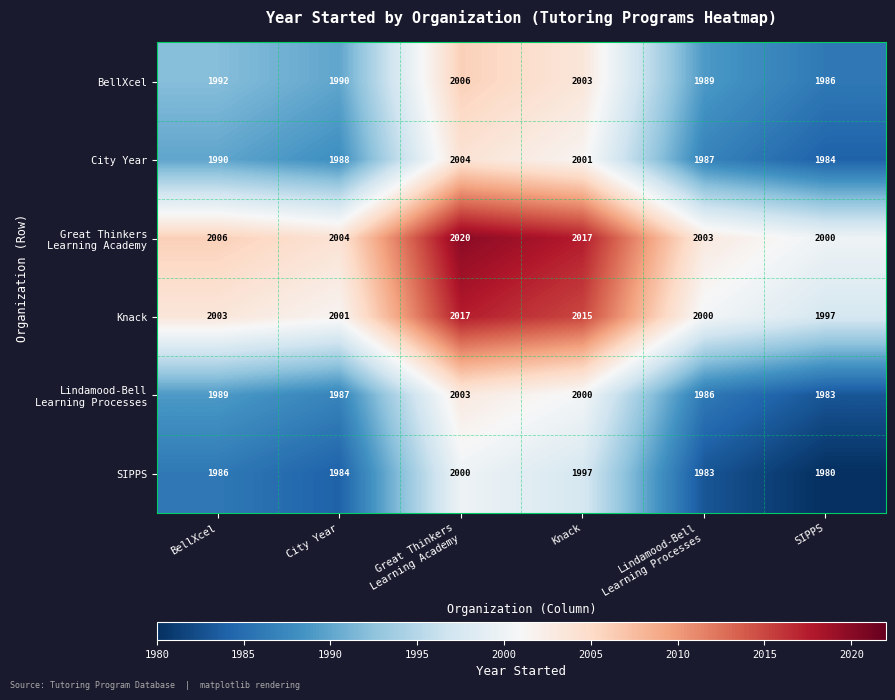

What is the maximum value shown in the chart?

2020